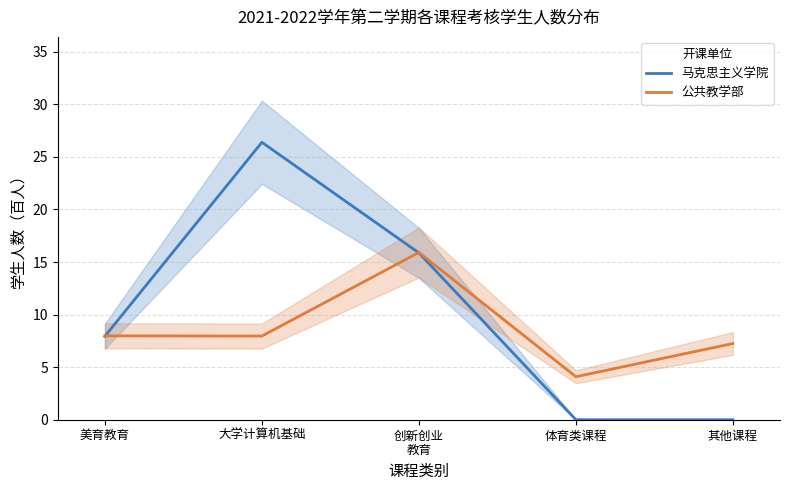

Between 美育教育 and 体育类课程, which series saw the biggest shift?

马克思主义学院